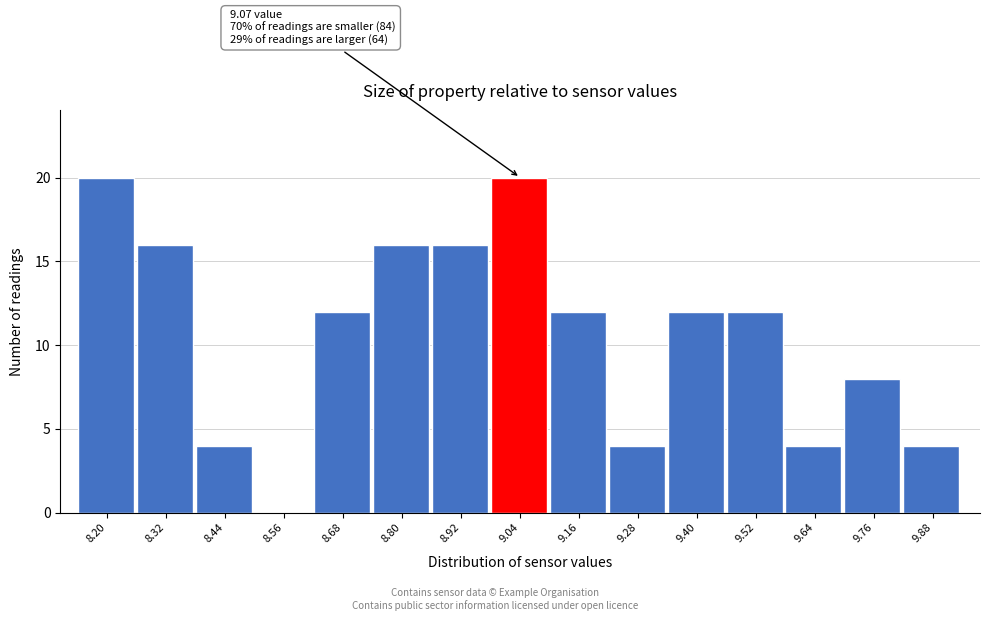

Reading left to right, transcribe all the data shown in this chart.

8.20=20	8.32=16	8.44=4	8.56=0	8.68=12	8.80=16	8.92=16	9.04=20	9.16=12	9.28=4	9.40=12	9.52=12	9.64=4	9.76=8	9.88=4